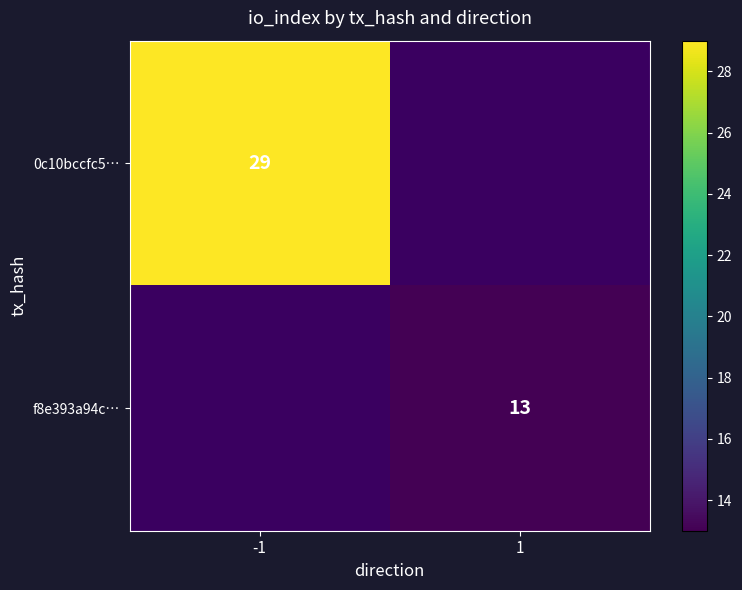

At 1, list the series in order from smallest to largest.

0c10bccfc5…, f8e393a94c…